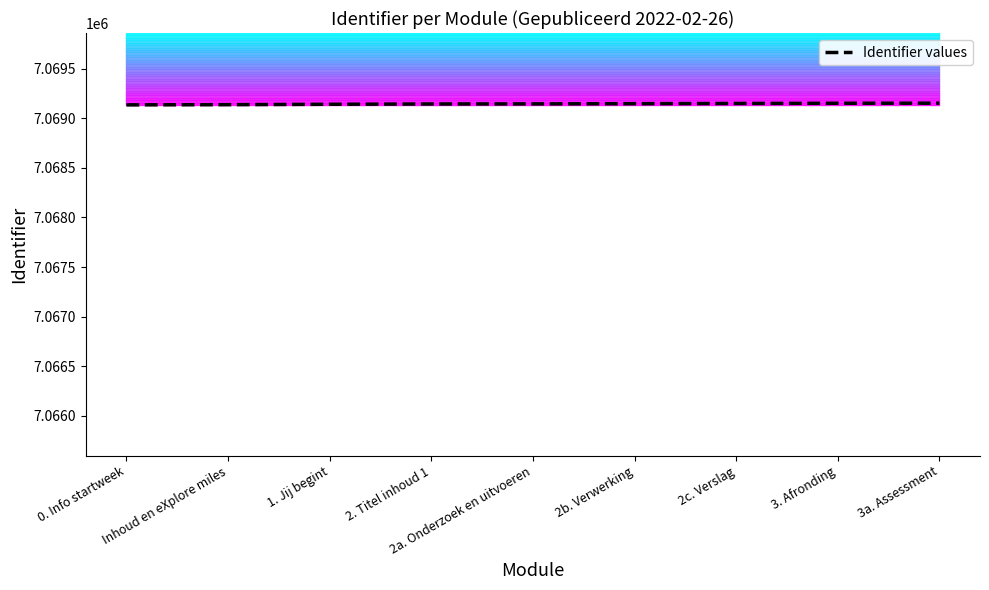

What is the value of the 2nd point from the left?

7069136